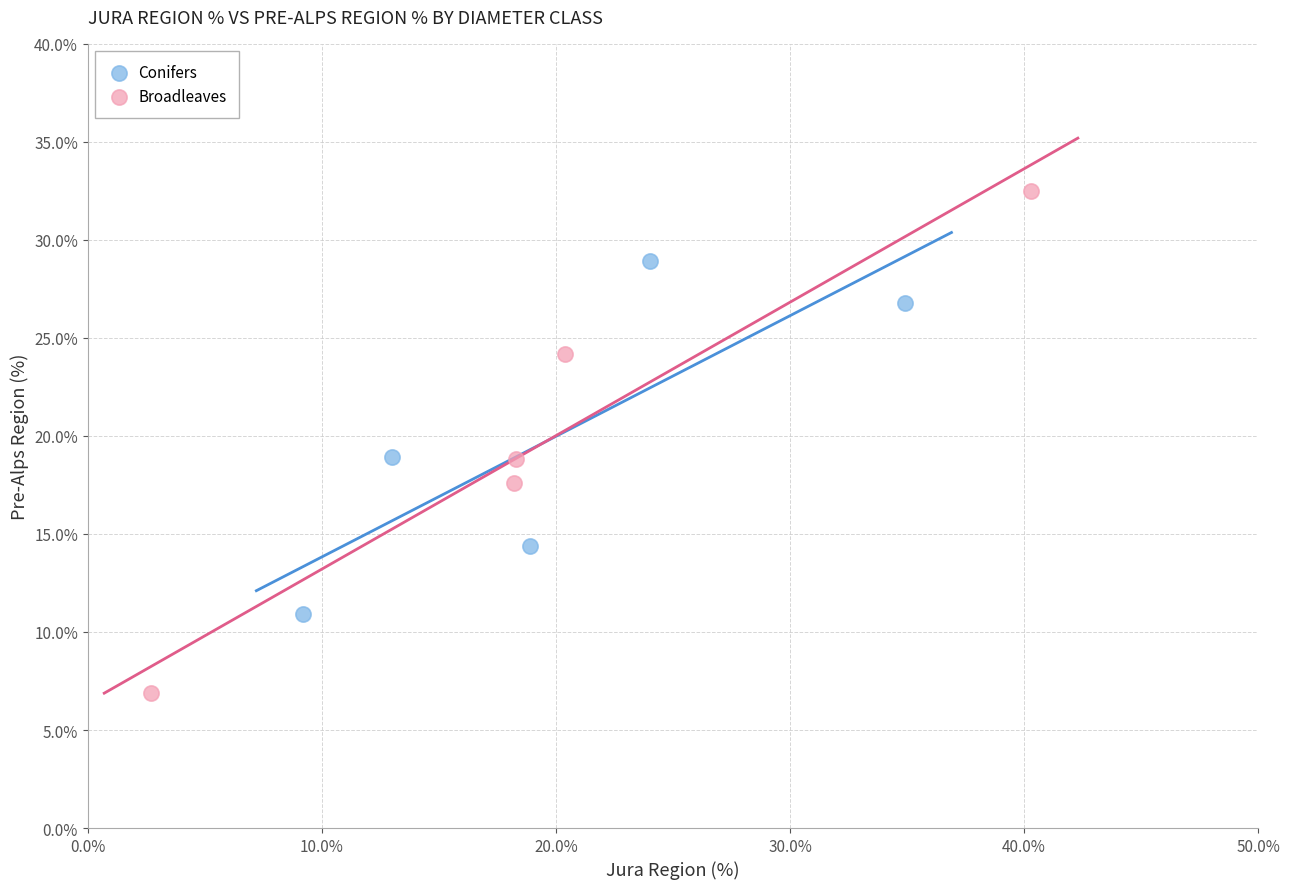

Which series contains the lowest Y value?

Broadleaves